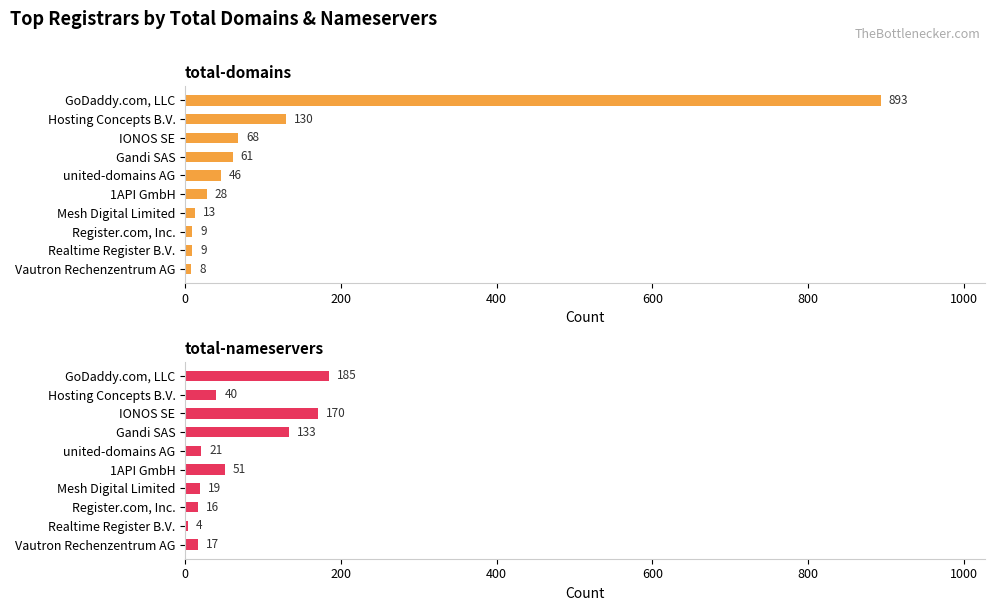

Is it true that total-nameservers equals 54 at Hosting Concepts B.V.?

False